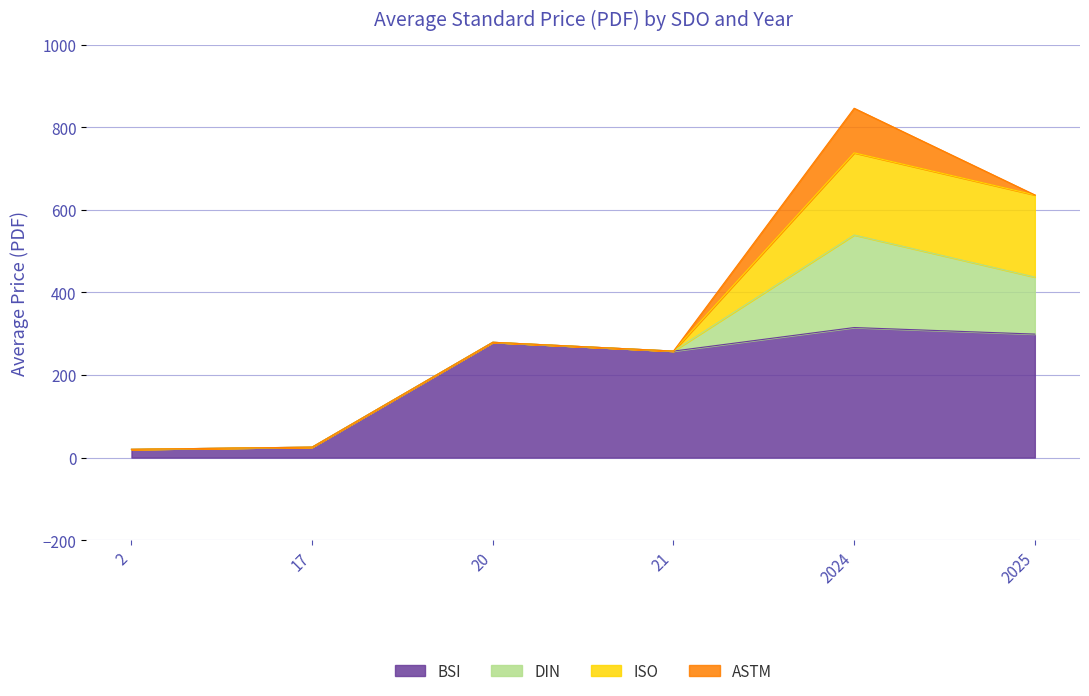

True or false: BSI has a value of 415.1 at 2025.

False